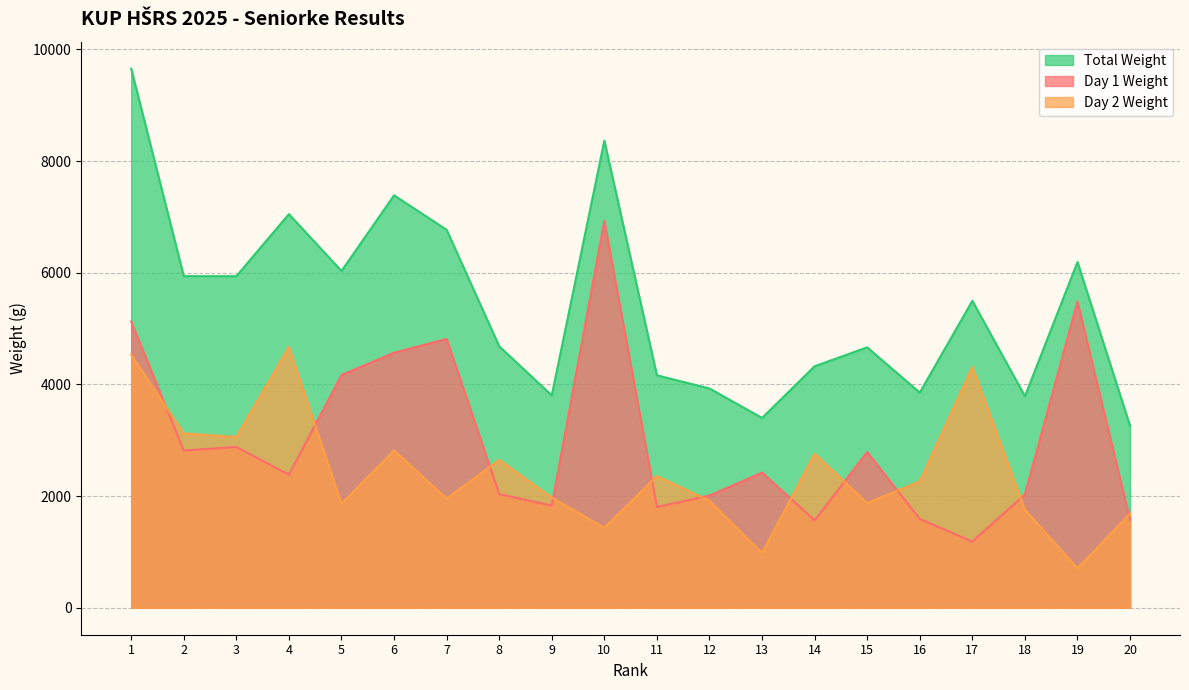

Is the value of Day 1 Weight at 2 greater than the value of Day 2 Weight at 20?

Yes